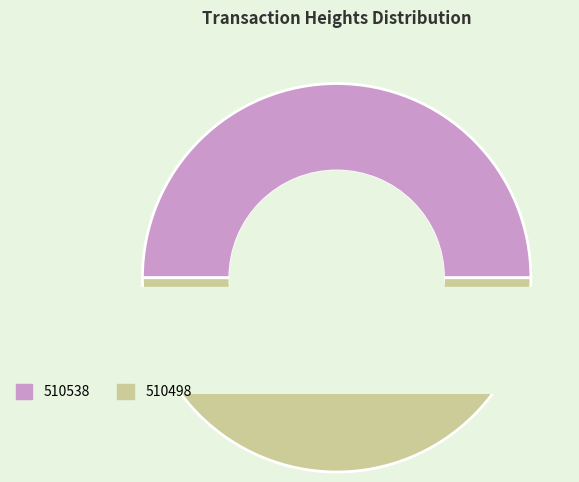

Is it true that 510498 is 38% of the pie?

False